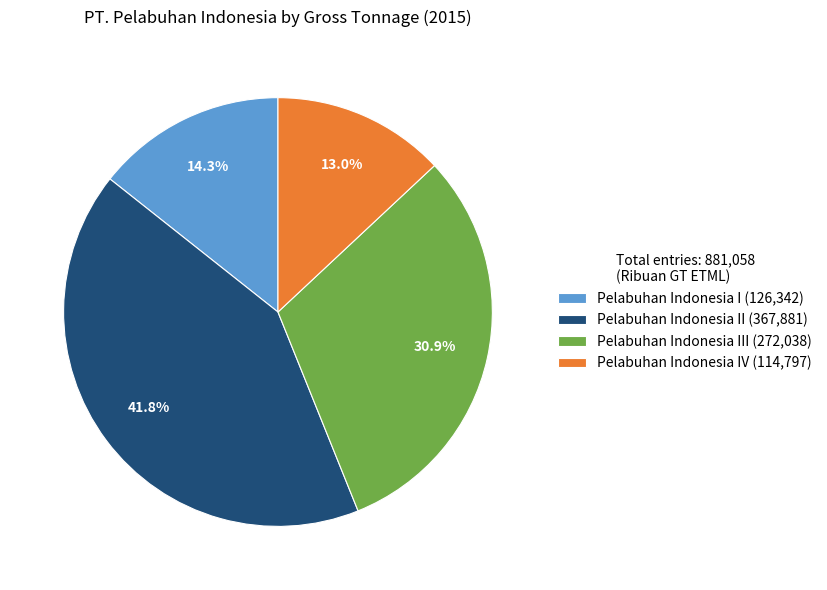

What is the smallest slice in the pie chart?

Pelabuhan Indonesia IV (114,797)